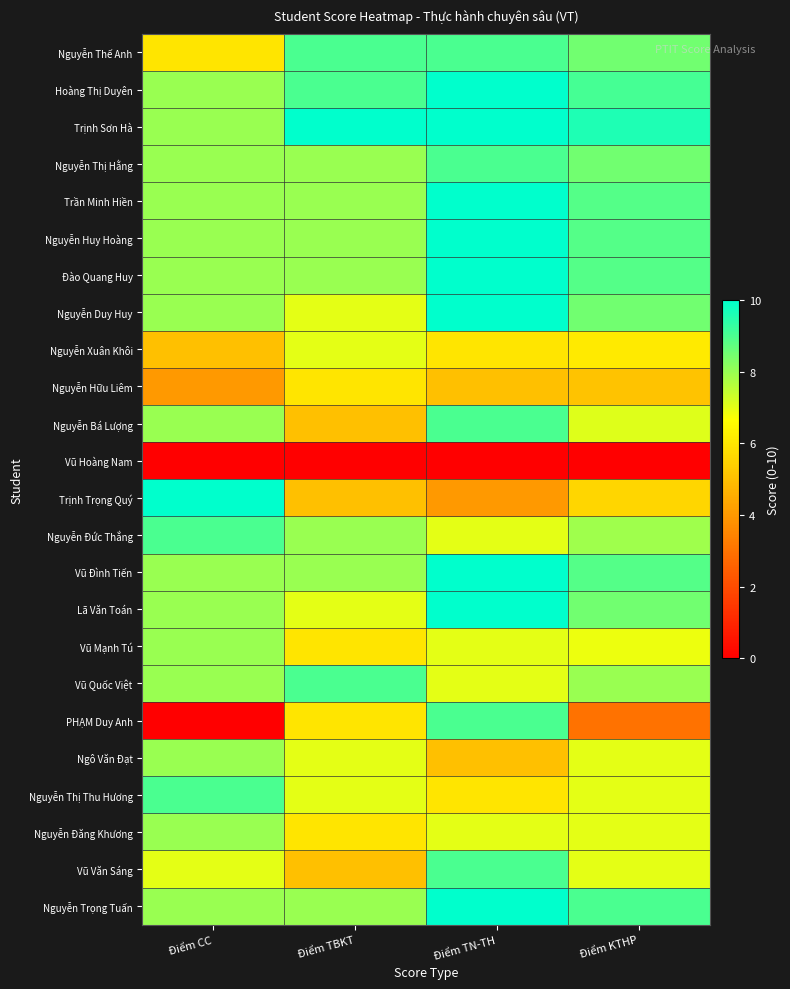

Reading right to left, what are all the values shown in this chart?

Nguyễn Thế Anh: Điểm KTHP=8.5	Điểm TN-TH=9.0	Điểm TBKT=9.0	Điểm CC=6.0
Hoàng Thị Duyên: Điểm KTHP=9.1	Điểm TN-TH=10.0	Điểm TBKT=9.0	Điểm CC=8.0
Trịnh Sơn Hà: Điểm KTHP=9.6	Điểm TN-TH=10.0	Điểm TBKT=10.0	Điểm CC=8.0
Nguyễn Thị Hằng: Điểm KTHP=8.5	Điểm TN-TH=9.0	Điểm TBKT=8.0	Điểm CC=8.0
Trần Minh Hiền: Điểm KTHP=8.9	Điểm TN-TH=10.0	Điểm TBKT=8.0	Điểm CC=8.0
Nguyễn Huy Hoàng: Điểm KTHP=8.9	Điểm TN-TH=10.0	Điểm TBKT=8.0	Điểm CC=8.0
Đào Quang Huy: Điểm KTHP=8.9	Điểm TN-TH=10.0	Điểm TBKT=8.0	Điểm CC=8.0
Nguyễn Duy Huy: Điểm KTHP=8.5	Điểm TN-TH=10.0	Điểm TBKT=7.0	Điểm CC=8.0
Nguyễn Xuân Khôi: Điểm KTHP=6.1	Điểm TN-TH=6.0	Điểm TBKT=7.0	Điểm CC=5.0
Nguyễn Hữu Liêm: Điểm KTHP=5.1	Điểm TN-TH=5.0	Điểm TBKT=6.0	Điểm CC=4.0
Nguyễn Bá Lượng: Điểm KTHP=7.1	Điểm TN-TH=9.0	Điểm TBKT=5.0	Điểm CC=8.0
Vũ Hoàng Nam: Điểm KTHP=0.0	Điểm TN-TH=0.0	Điểm TBKT=0.0	Điểm CC=0.0
Trịnh Trọng Quý: Điểm KTHP=5.6	Điểm TN-TH=4.0	Điểm TBKT=5.0	Điểm CC=10.0
Nguyễn Đức Thắng: Điểm KTHP=7.9	Điểm TN-TH=7.0	Điểm TBKT=8.0	Điểm CC=9.0
Vũ Đình Tiến: Điểm KTHP=8.9	Điểm TN-TH=10.0	Điểm TBKT=8.0	Điểm CC=8.0
Lã Văn Toán: Điểm KTHP=8.5	Điểm TN-TH=10.0	Điểm TBKT=7.0	Điểm CC=8.0
Vũ Mạnh Tú: Điểm KTHP=6.9	Điểm TN-TH=7.0	Điểm TBKT=6.0	Điểm CC=8.0
Vũ Quốc Việt: Điểm KTHP=8.0	Điểm TN-TH=7.0	Điểm TBKT=9.0	Điểm CC=8.0
PHẠM Duy Anh: Điểm KTHP=3.0	Điểm TN-TH=9.0	Điểm TBKT=6.0	Điểm CC=0.0
Ngô Văn Đạt: Điểm KTHP=7.0	Điểm TN-TH=5.0	Điểm TBKT=7.0	Điểm CC=8.0
Nguyễn Thị Thu Hương: Điểm KTHP=7.0	Điểm TN-TH=6.0	Điểm TBKT=7.0	Điểm CC=9.0
Nguyễn Đăng Khương: Điểm KTHP=7.0	Điểm TN-TH=7.0	Điểm TBKT=6.0	Điểm CC=8.0
Vũ Văn Sáng: Điểm KTHP=7.0	Điểm TN-TH=9.0	Điểm TBKT=5.0	Điểm CC=7.0
Nguyễn Trọng Tuấn: Điểm KTHP=9.0	Điểm TN-TH=10.0	Điểm TBKT=8.0	Điểm CC=8.0